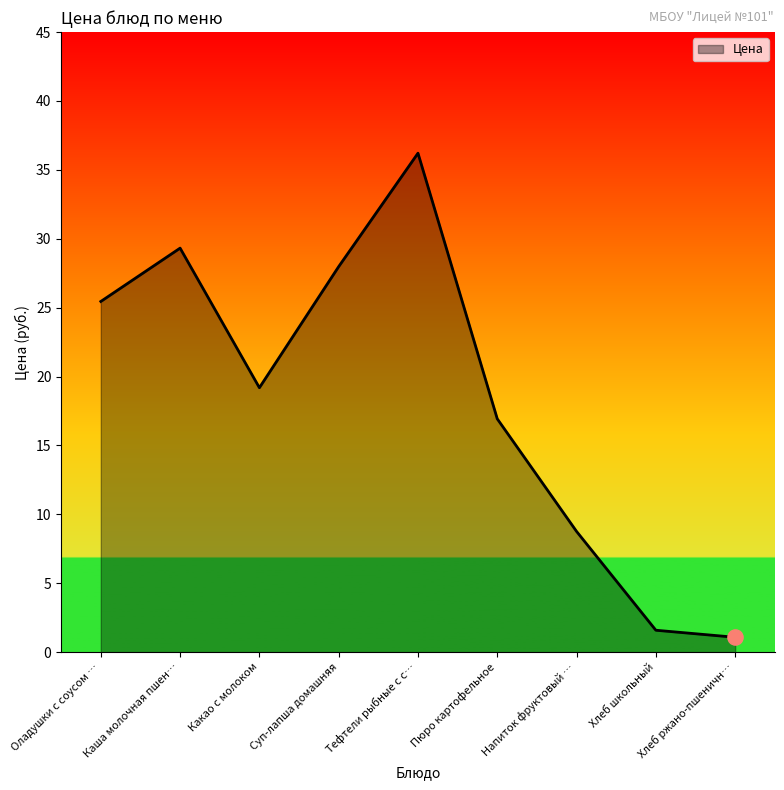

Between Какао с молоком and Суп-лапша домашняя, which is larger?

Суп-лапша домашняя